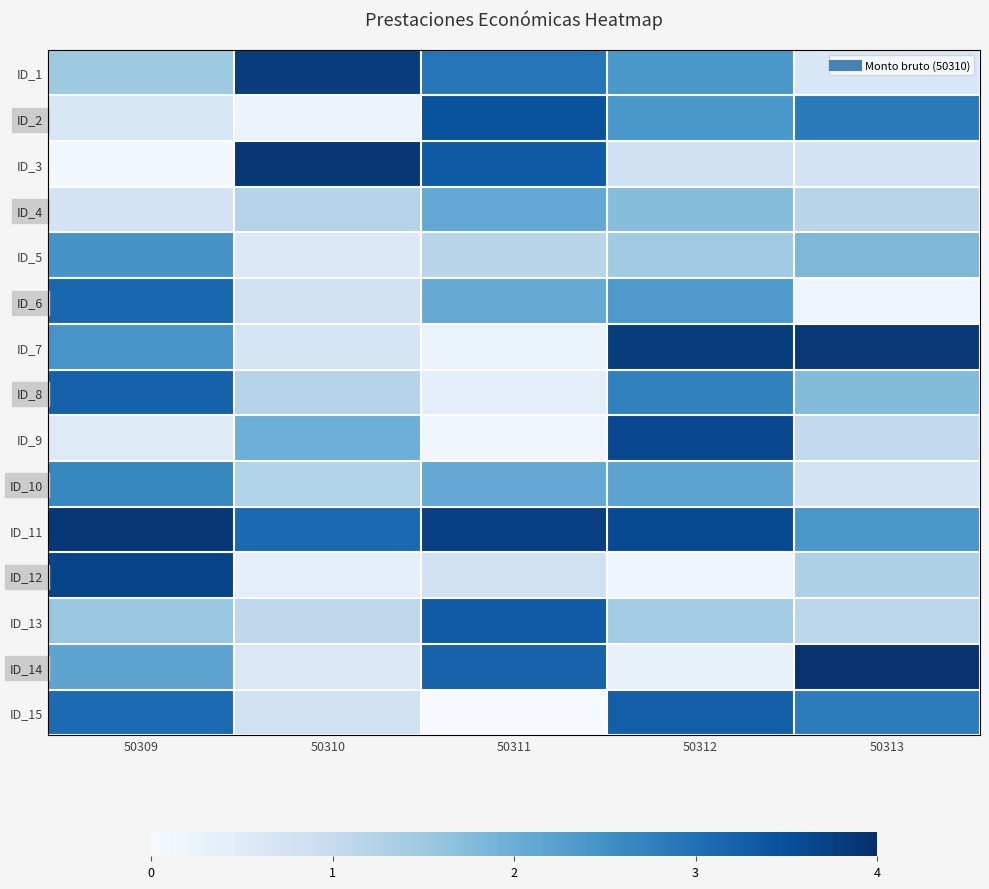

Reading right to left, what are all the values shown in this chart?

ID_1: 50313=0.6	50312=2.4	50311=2.9	50310=3.8	50309=1.5
ID_2: 50313=2.8	50312=2.4	50311=3.5	50310=0.2	50309=0.6
ID_3: 50313=0.7	50312=0.8	50311=3.3	50310=3.9	50309=0.1
ID_4: 50313=1.2	50312=1.7	50311=2.1	50310=1.2	50309=0.7
ID_5: 50313=1.8	50312=1.5	50311=1.2	50310=0.6	50309=2.4
ID_6: 50313=0.2	50312=2.4	50311=2.1	50310=0.8	50309=3.1
ID_7: 50313=3.9	50312=3.8	50311=0.3	50310=0.7	50309=2.4
ID_8: 50313=1.8	50312=2.7	50311=0.4	50310=1.2	50309=3.2
ID_9: 50313=1.0	50312=3.6	50311=0.1	50310=2.0	50309=0.5
ID_10: 50313=0.7	50312=2.2	50311=2.1	50310=1.2	50309=2.7
ID_11: 50313=2.4	50312=3.6	50311=3.8	50310=3.1	50309=3.9
ID_12: 50313=1.3	50312=0.2	50311=0.8	50310=0.4	50309=3.7
ID_13: 50313=1.1	50312=1.4	50311=3.3	50310=1.1	50309=1.6
ID_14: 50313=3.9	50312=0.3	50311=3.2	50310=0.6	50309=2.2
ID_15: 50313=2.8	50312=3.3	50311=0.0	50310=0.8	50309=3.1